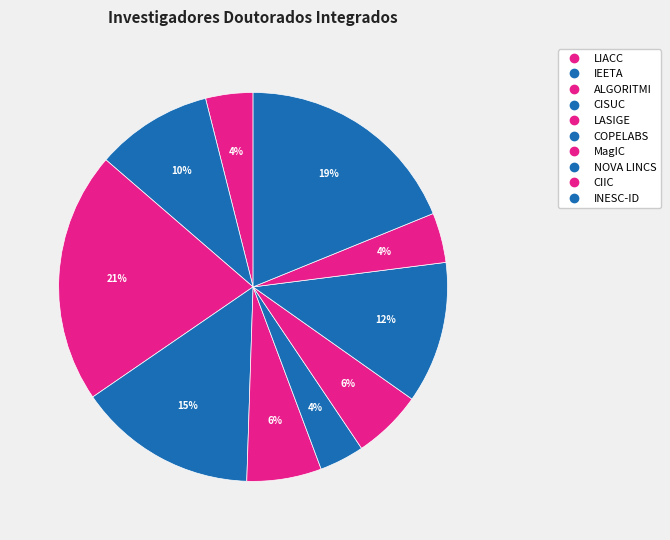

Does INESC-ID represent more than half of the total?

No